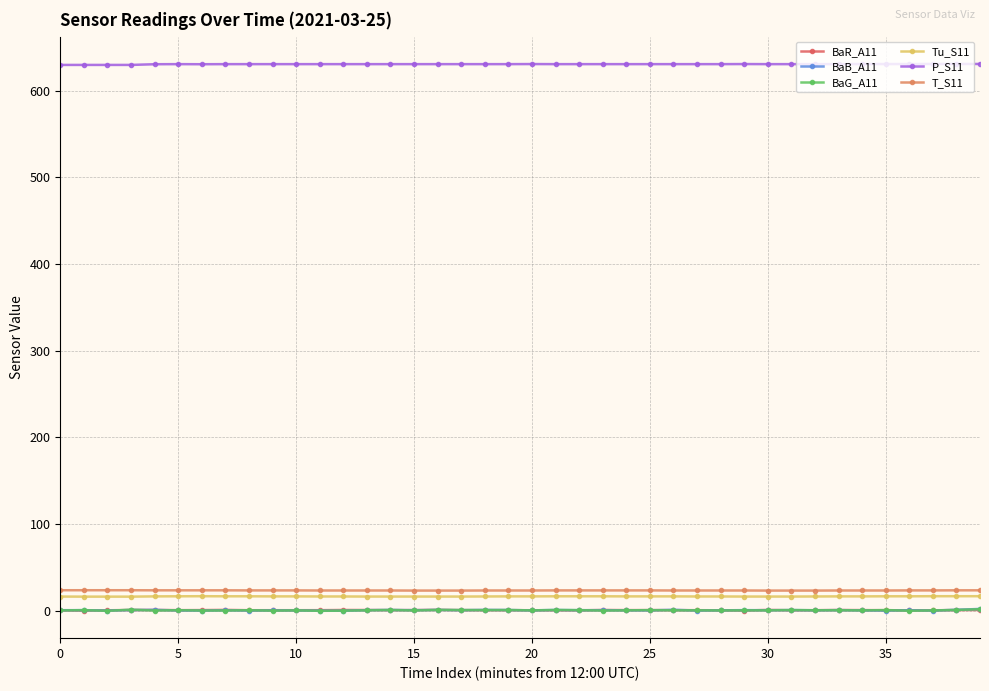

True or false: P_S11 and BaB_A11 intersect in this chart.

False